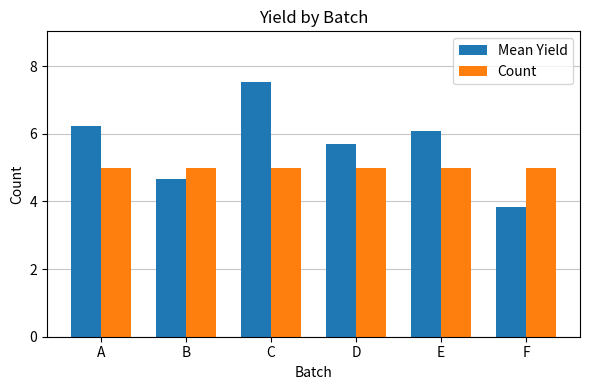

The value of Count at A is 5.0. True or false?

True